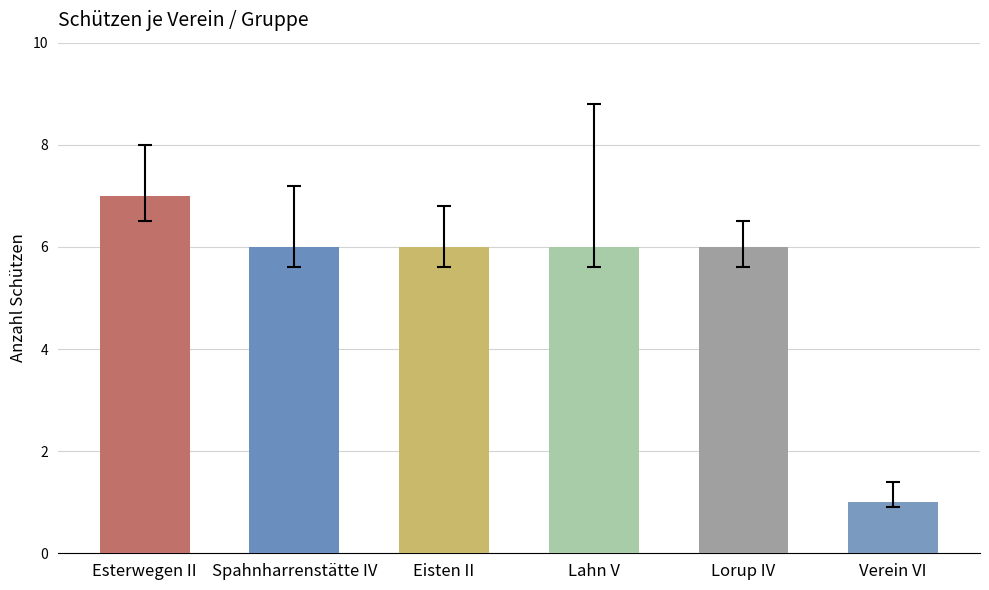

List the labels in order of value, largest first.

Esterwegen II, Spahnharrenstätte IV, Eisten II, Lahn V, Lorup IV, Verein VI